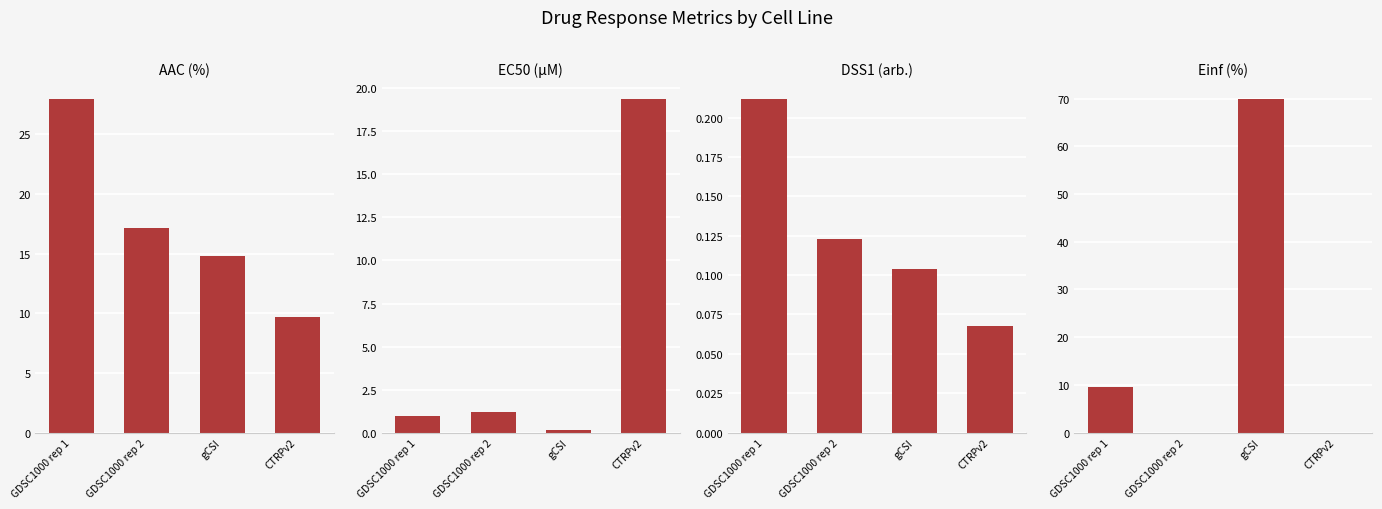

What is the average value of the EC50 (µM) series?

5.4